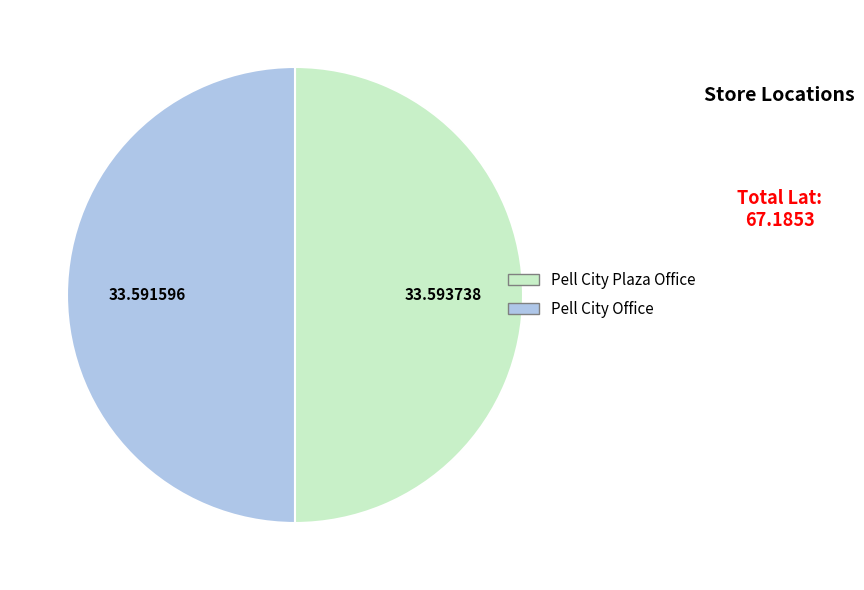

Do Pell City Office and Pell City Plaza Office together represent more than half of the pie?

Yes